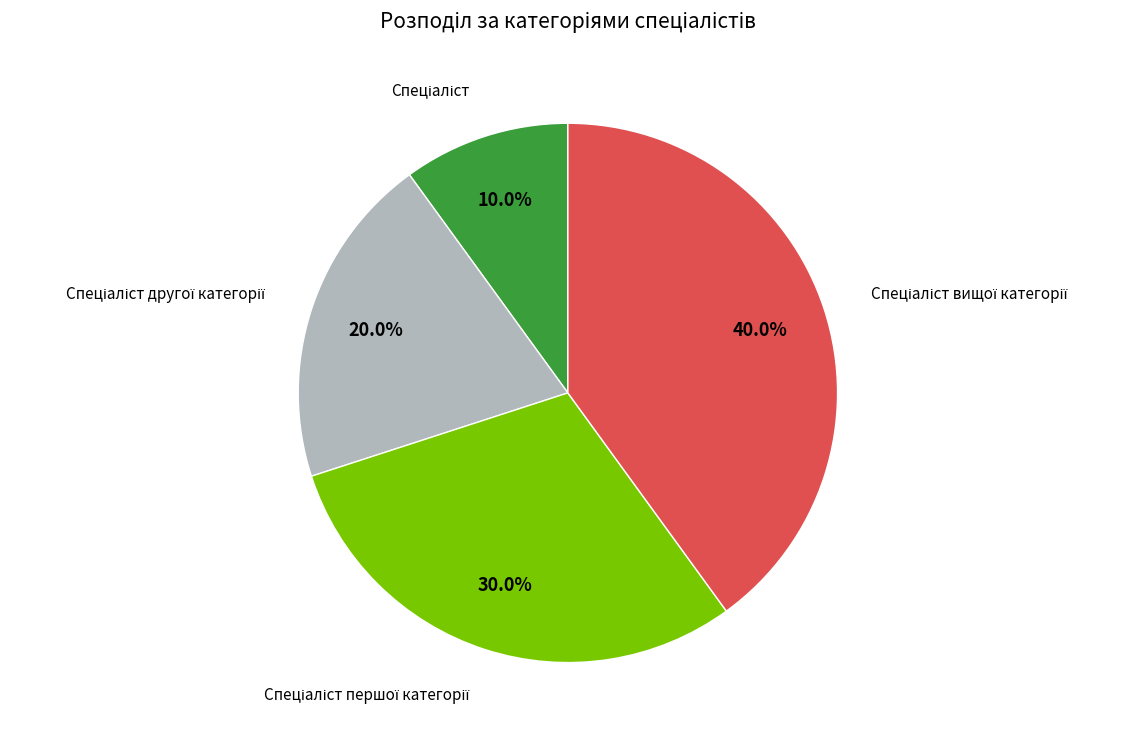

Does any single category account for the majority?

No